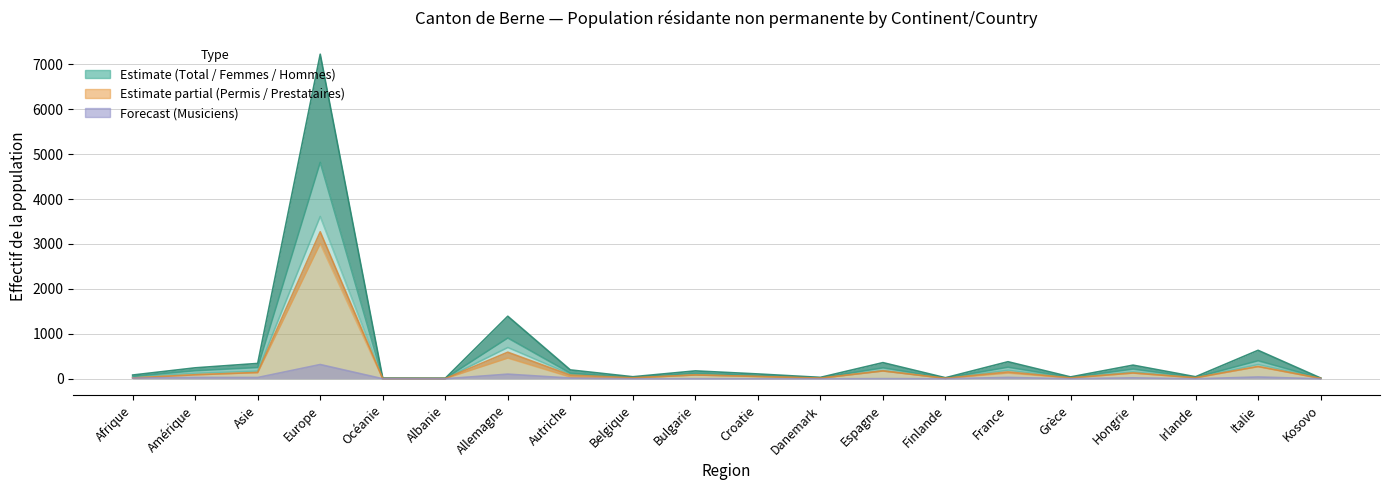

True or false: Hommes (col_3) and Total (col_1) intersect in this chart.

False